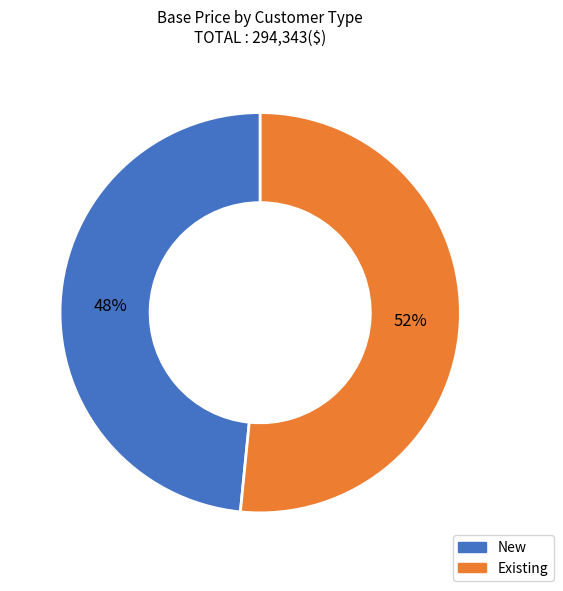

True or false: New accounts for 57% of the total.

False